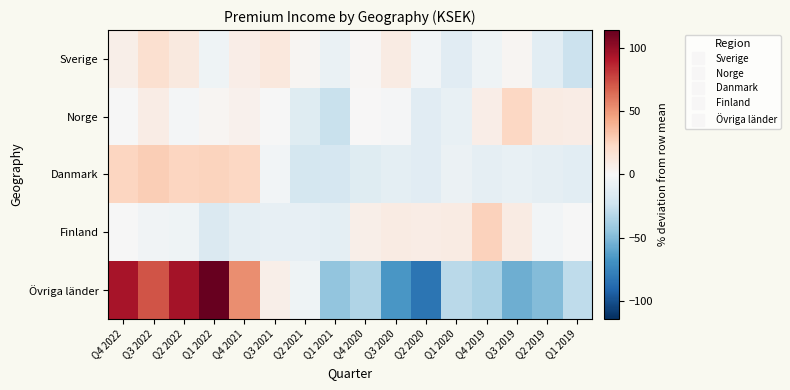

What is the spread (max minus min) of values at Q1 2022?

130.1